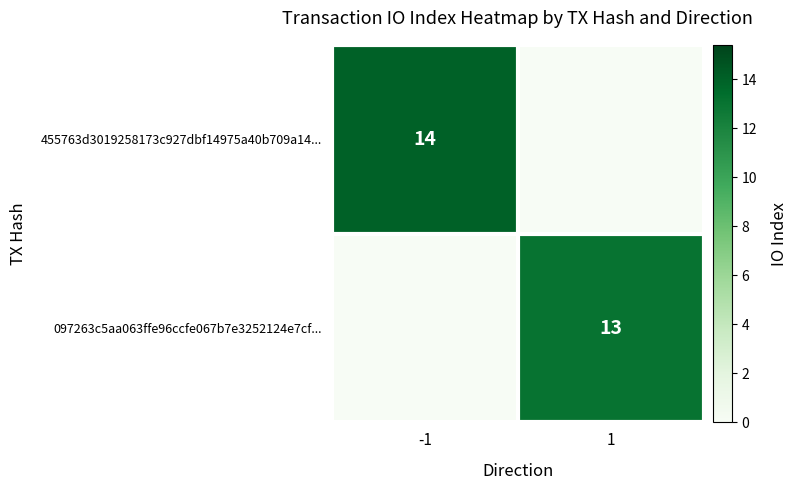

The 455763d3019258173c927dbf14975a40b709a14... series shows 21 at -1. True or false?

False